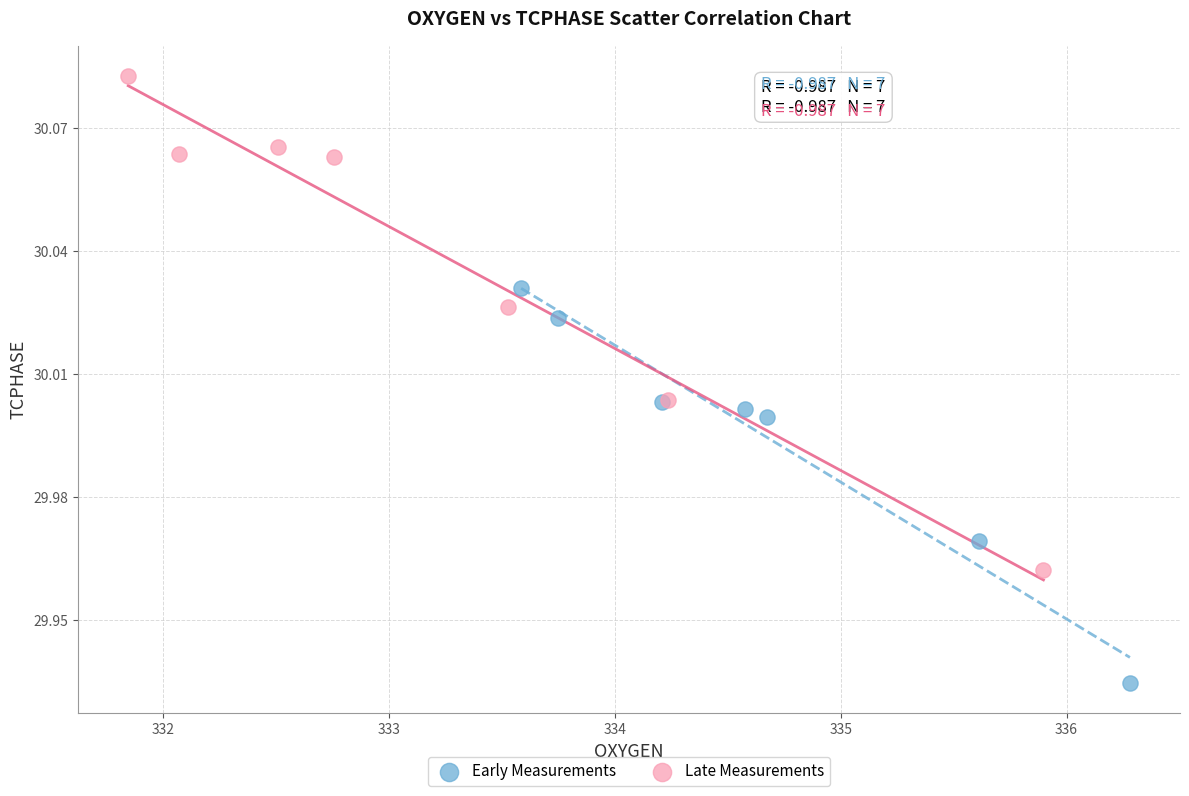

Which series reaches the maximum Y coordinate?

Late Measurements